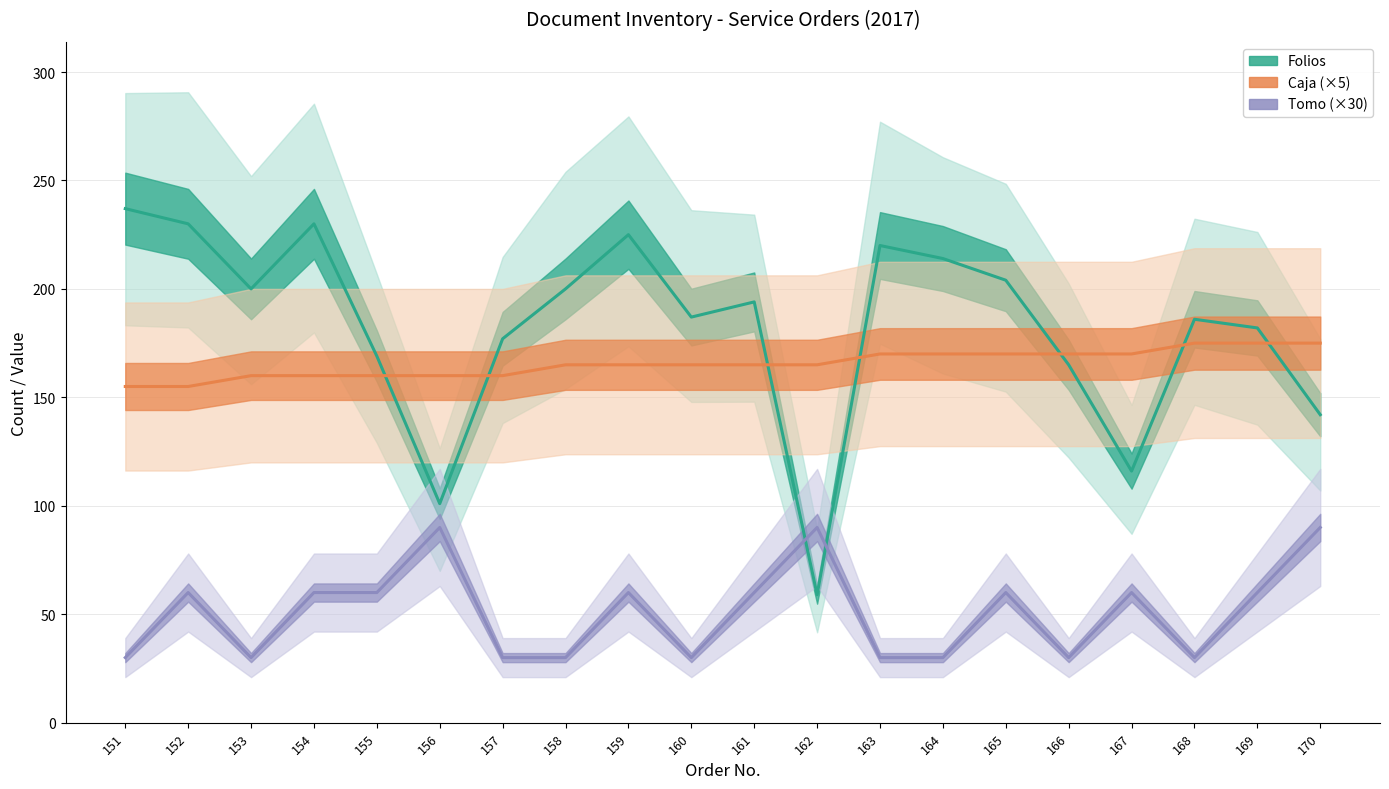

How many values in the Tomo series are below 60?

9